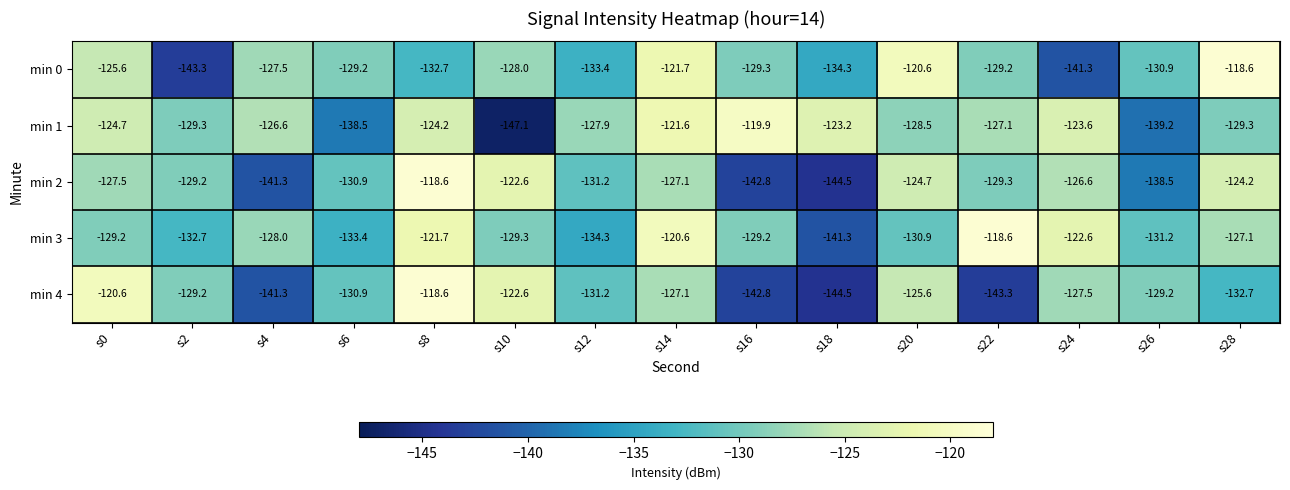

Rank the series at s24 from lowest to highest value.

min 0, min 4, min 2, min 1, min 3